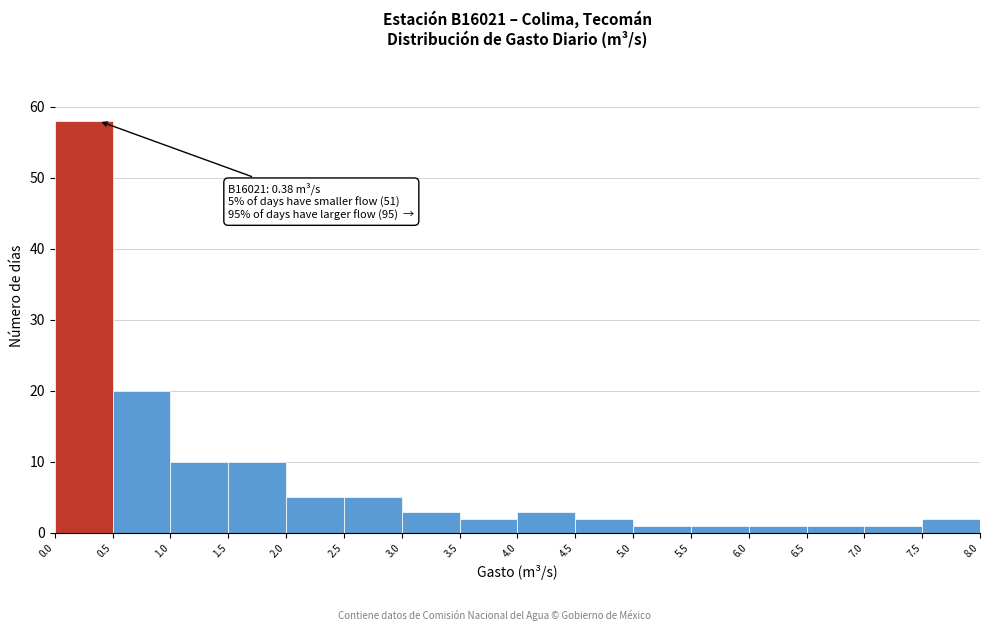

Which range on the x-axis has the tallest bar?

0.0 to 0.5